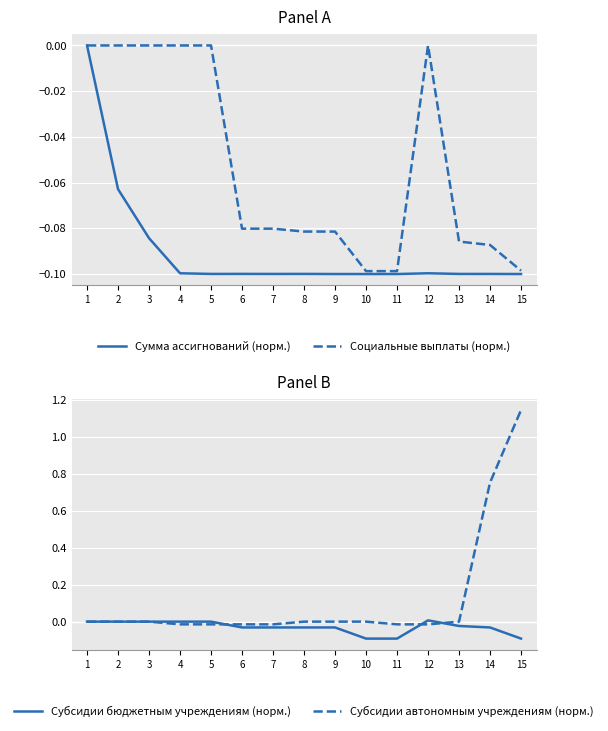

What is the difference between the highest and lowest values at 4?

0.1